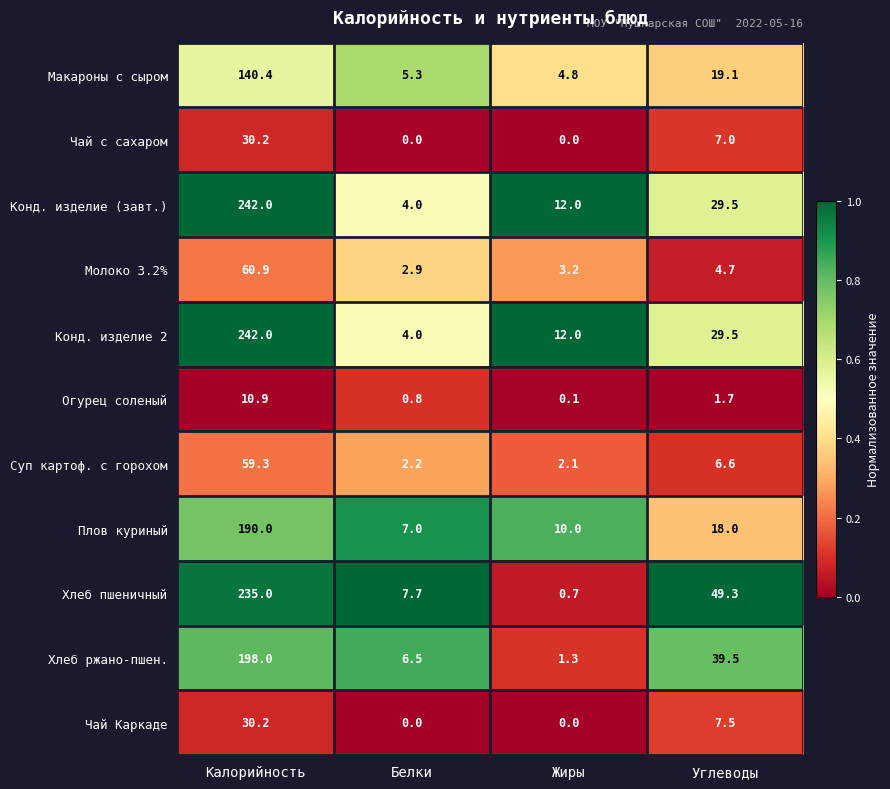

At which category is the sum across all series the highest?

Калорийность